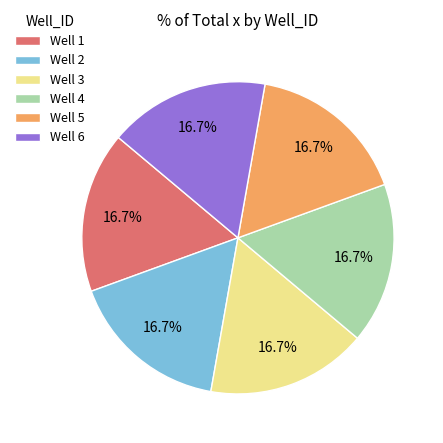

To the nearest percent, what is the combined percentage of Well 6 and Well 1?

33%